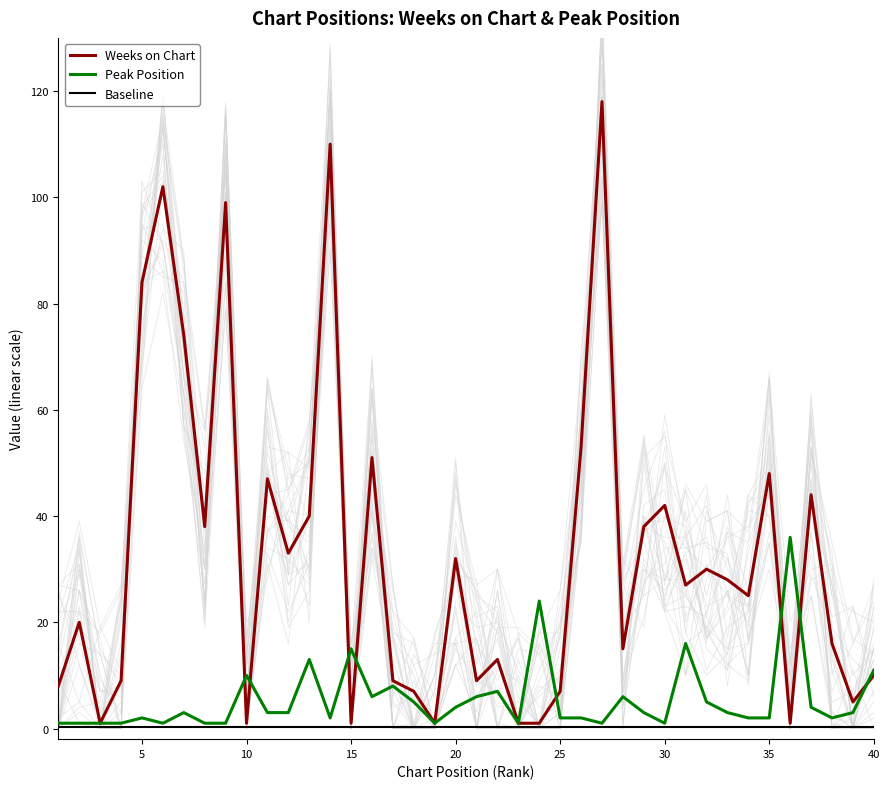

How many interior local valleys does the Peak Position series have?

8